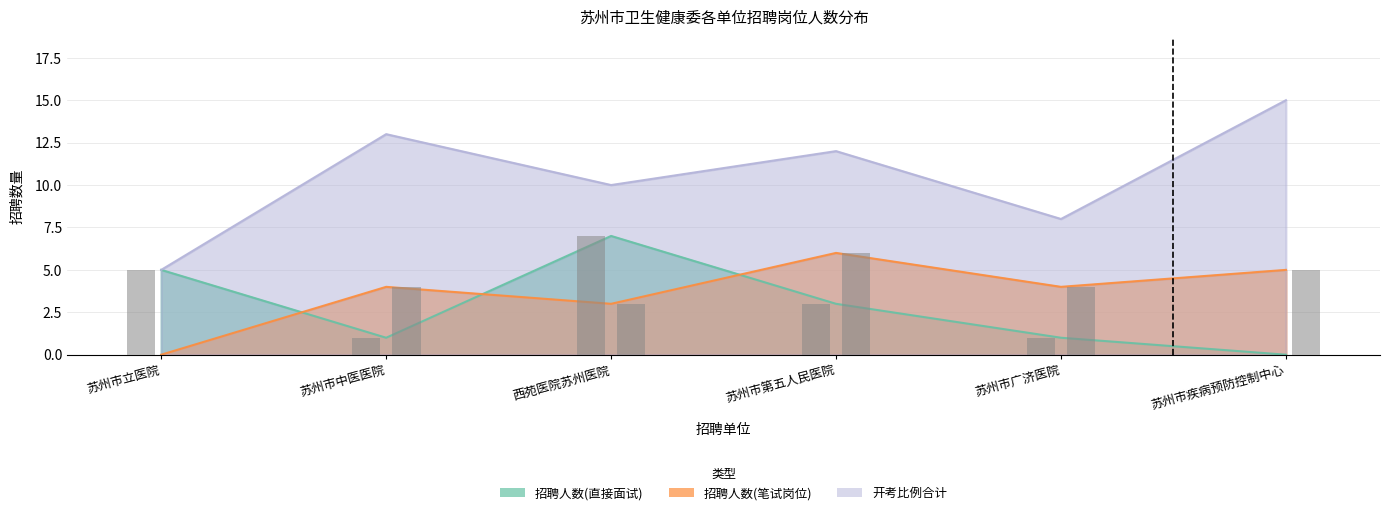

Reading right to left, what are all the values shown in this chart?

招聘人数(直接面试): 0	1	3	7	1	5
招聘人数(笔试岗位): 5	4	6	3	4	0
开考比例合计: 15	8	12	10	13	5